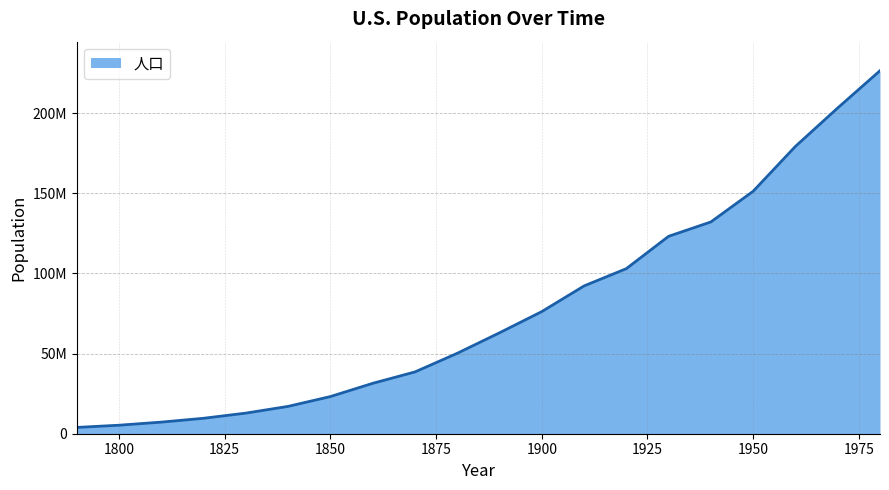

Is this an area chart (filled region under the line)?

Yes